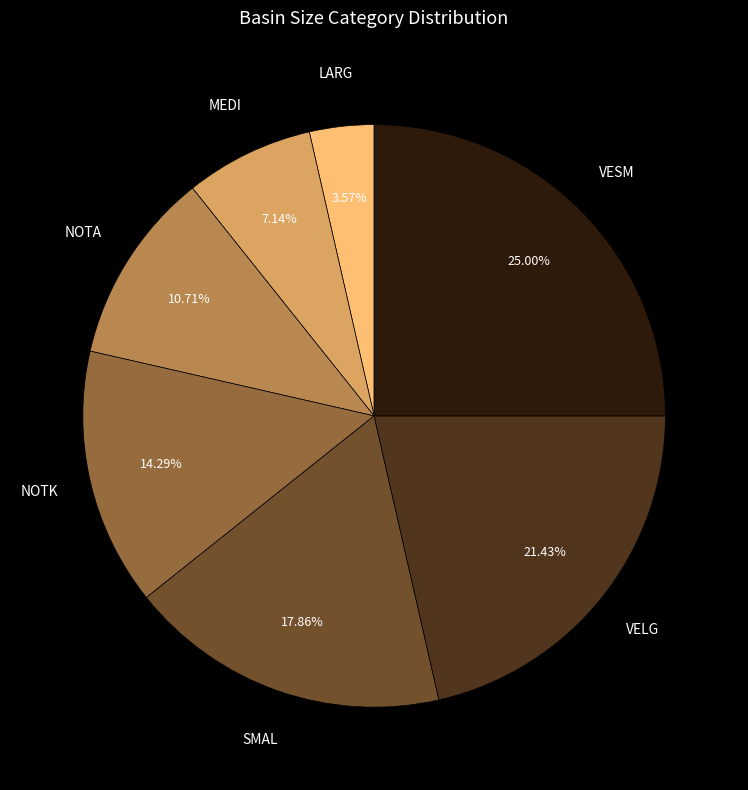

Between VELG and LARG, which is larger?

VELG